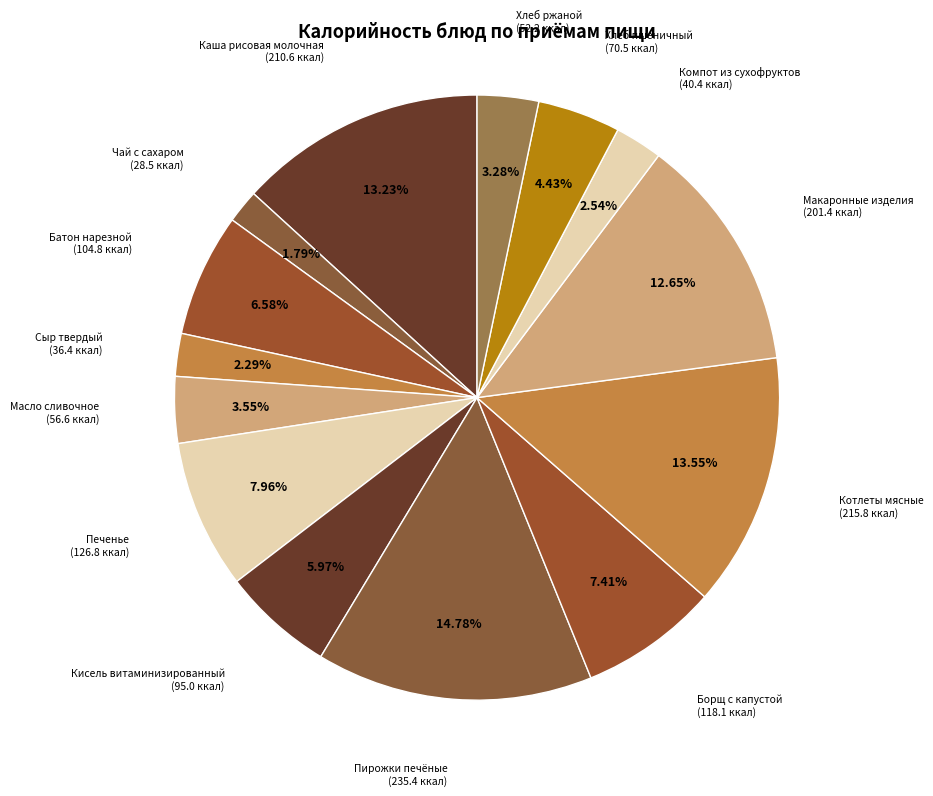

Count the number of slices in the pie.

14